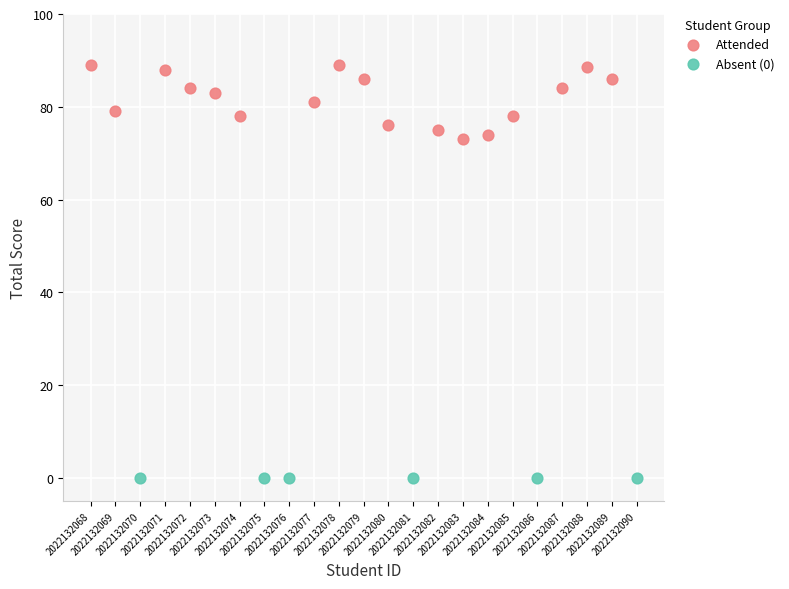

Which series reaches the maximum Y coordinate?

Attended